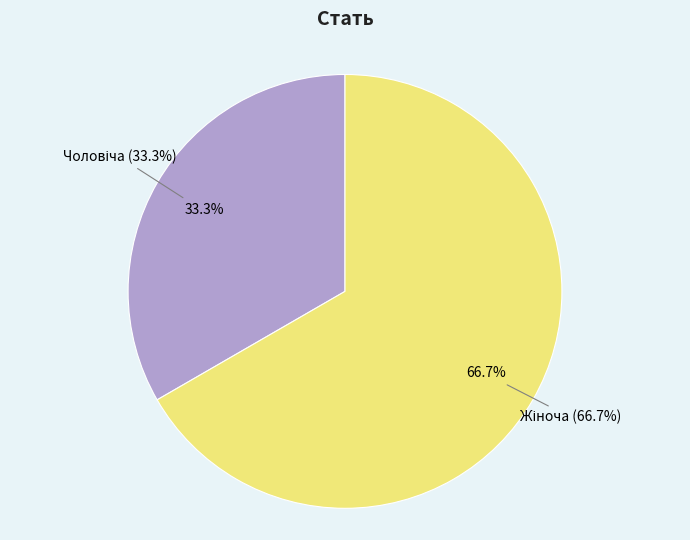

What percentage is NOT represented by Чоловіча?

66.7%